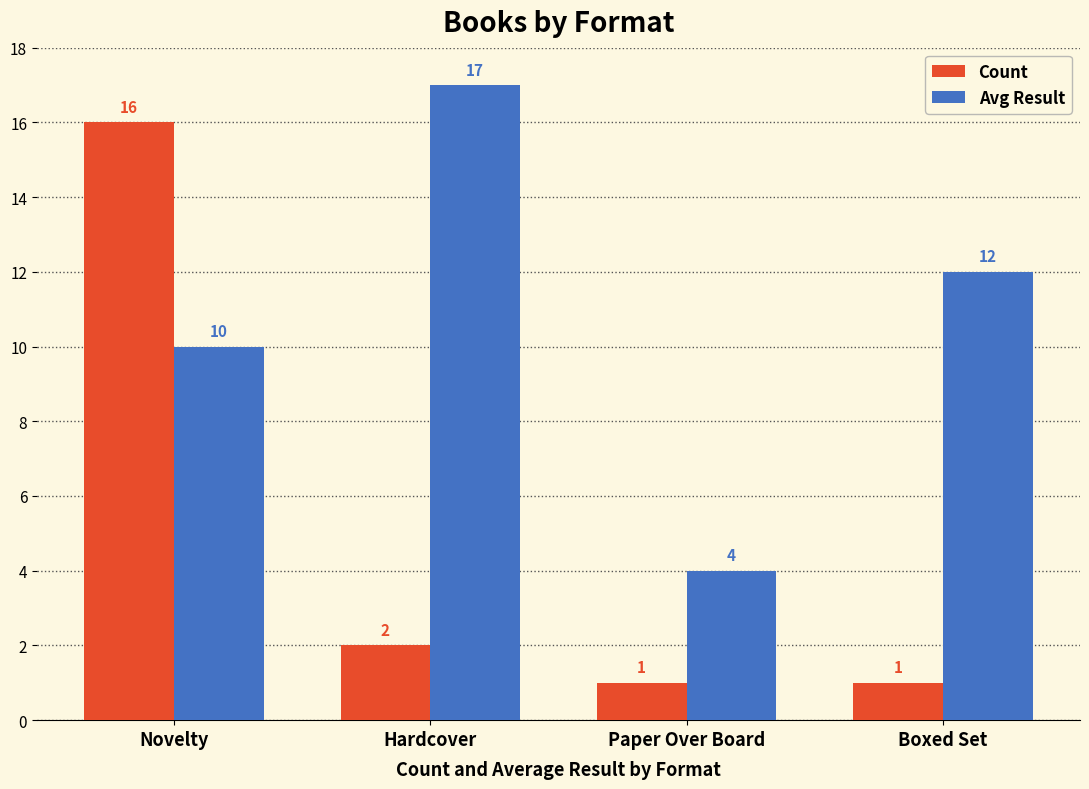

Read the Avg Result value at Paper Over Board.

4